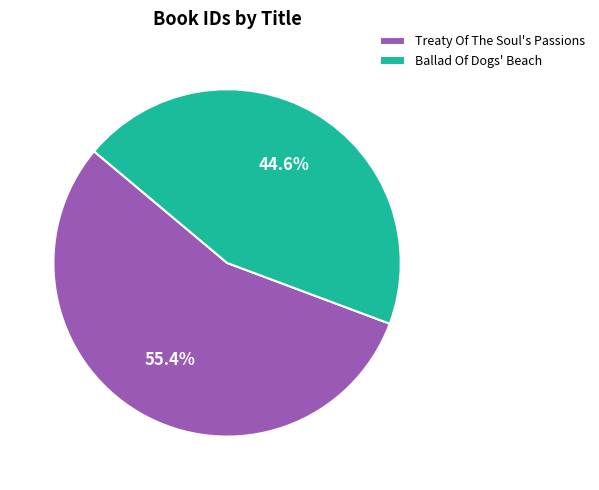

Is Treaty Of The Soul's Passions the majority of the pie?

Yes